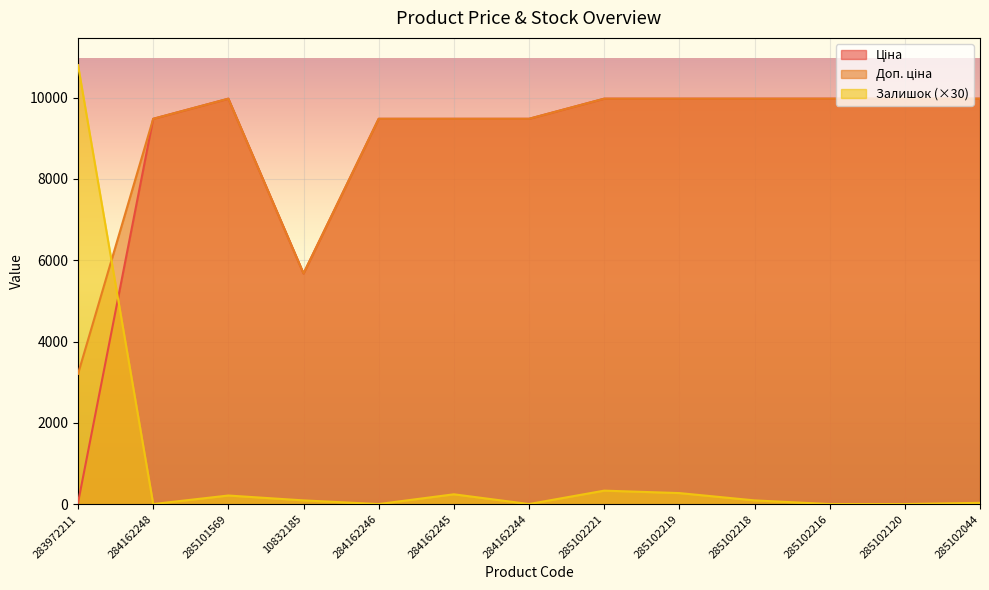

What is the difference between the Залишок values at 285102216 and 285102218?

90.0